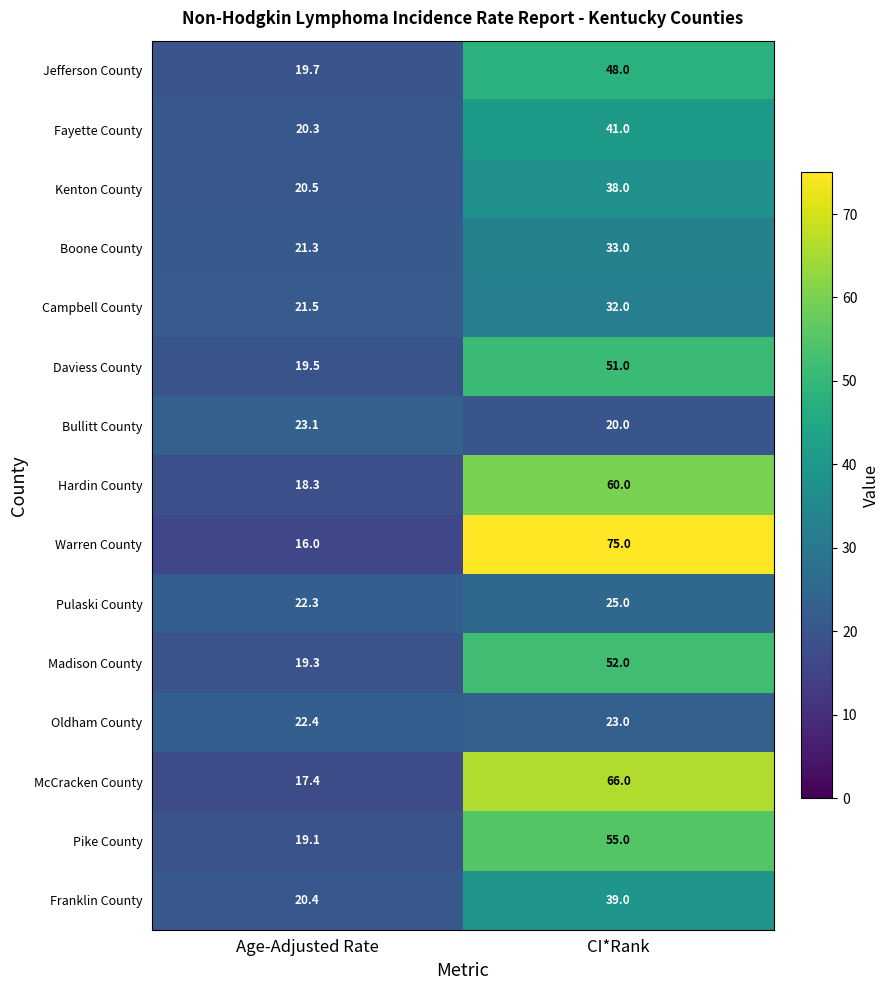

Which series has the largest total across all categories?

Warren County